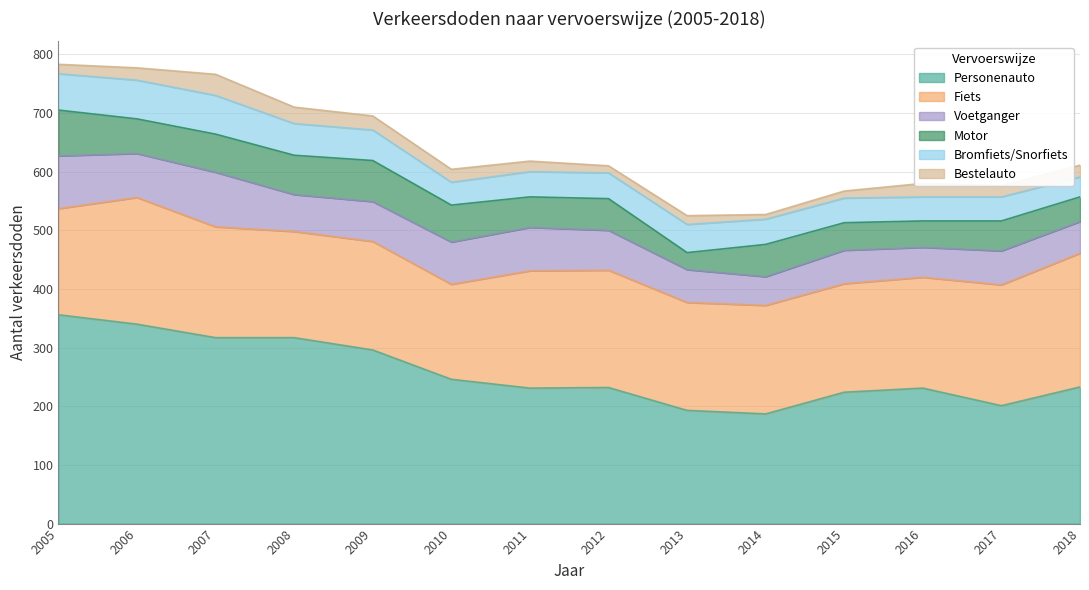

What is the highest value of the Bestelauto series?

36